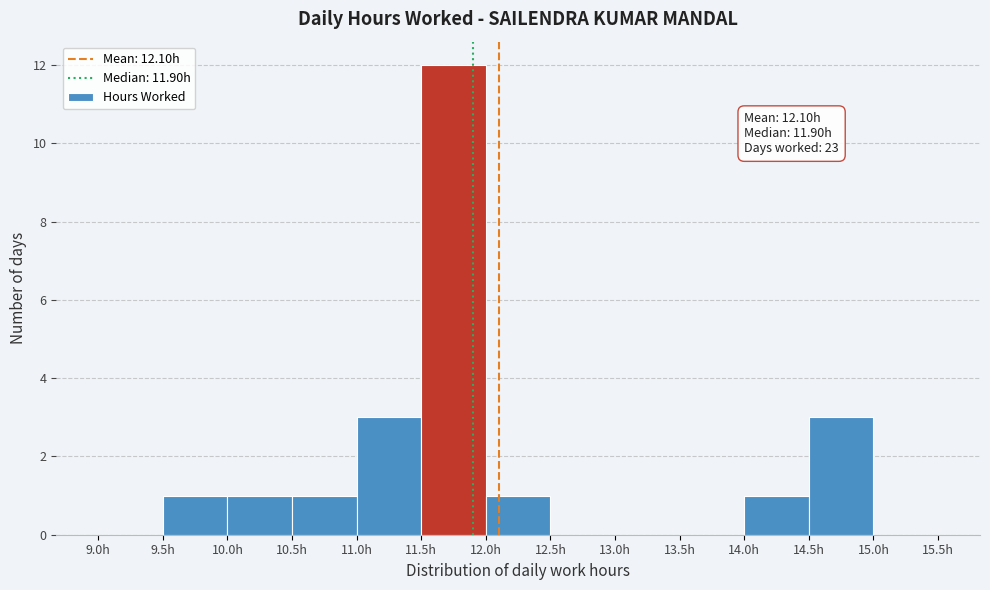

Which range on the x-axis has the tallest bar?

11.5 to 12.0